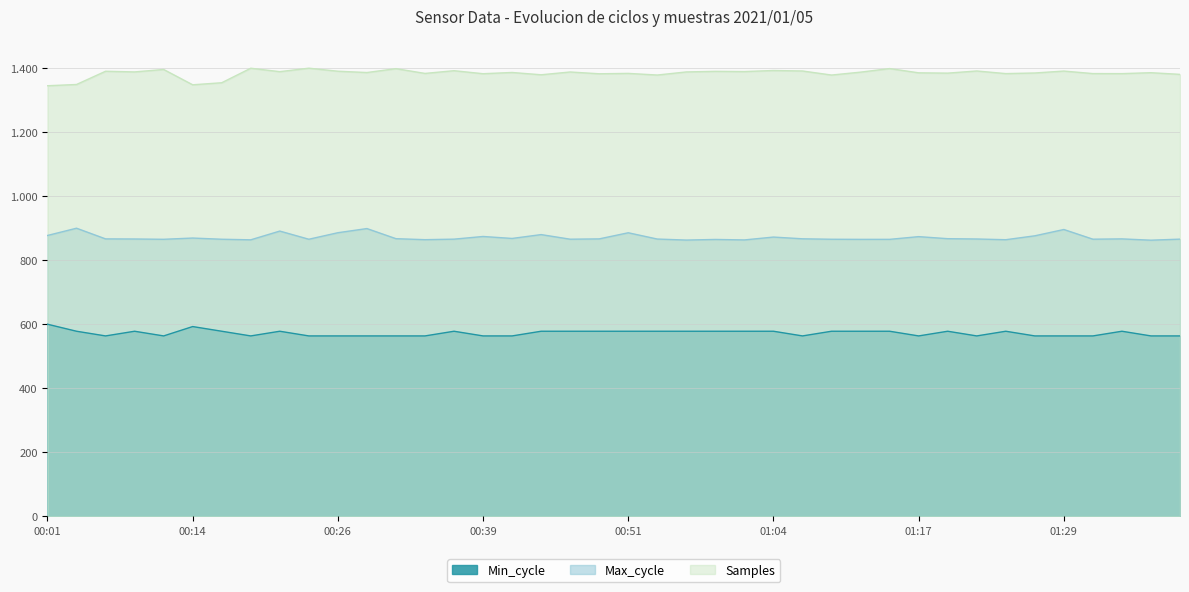

What is the lowest value of the Samples series?

1345.1